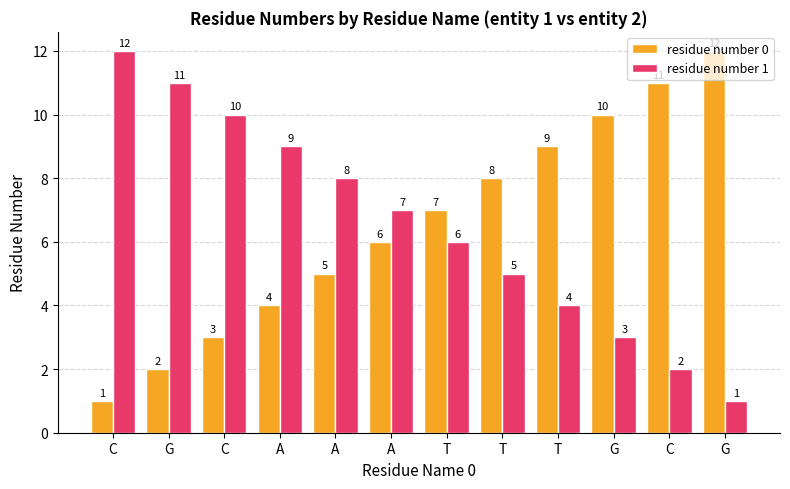

What are all the series names shown in the legend?

residue number 0, residue number 1